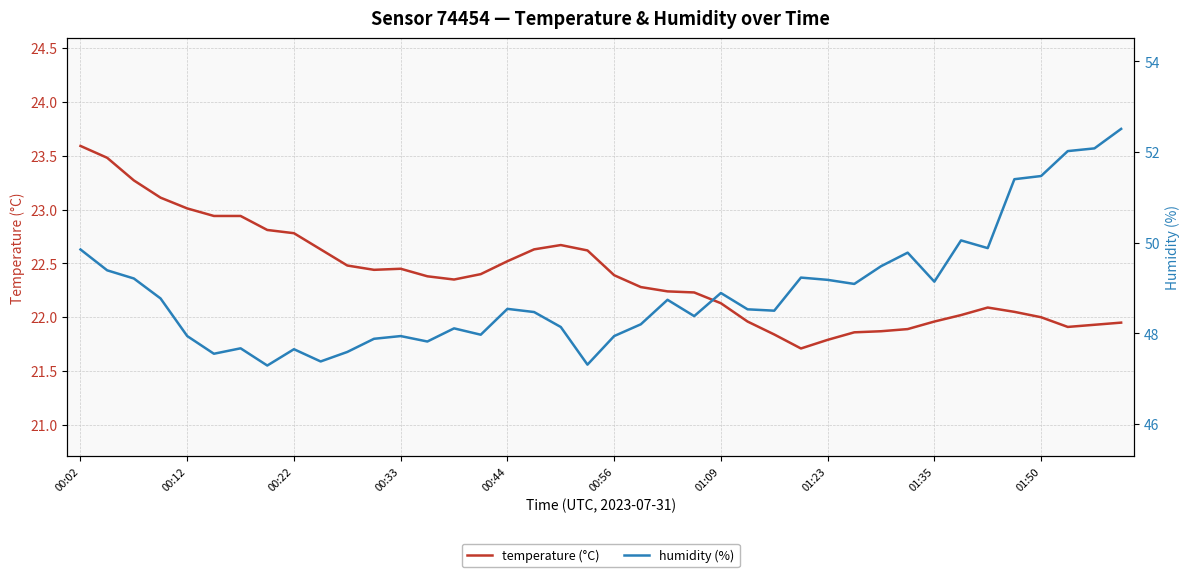

What is the highest value of the temperature (°C) series?

23.6